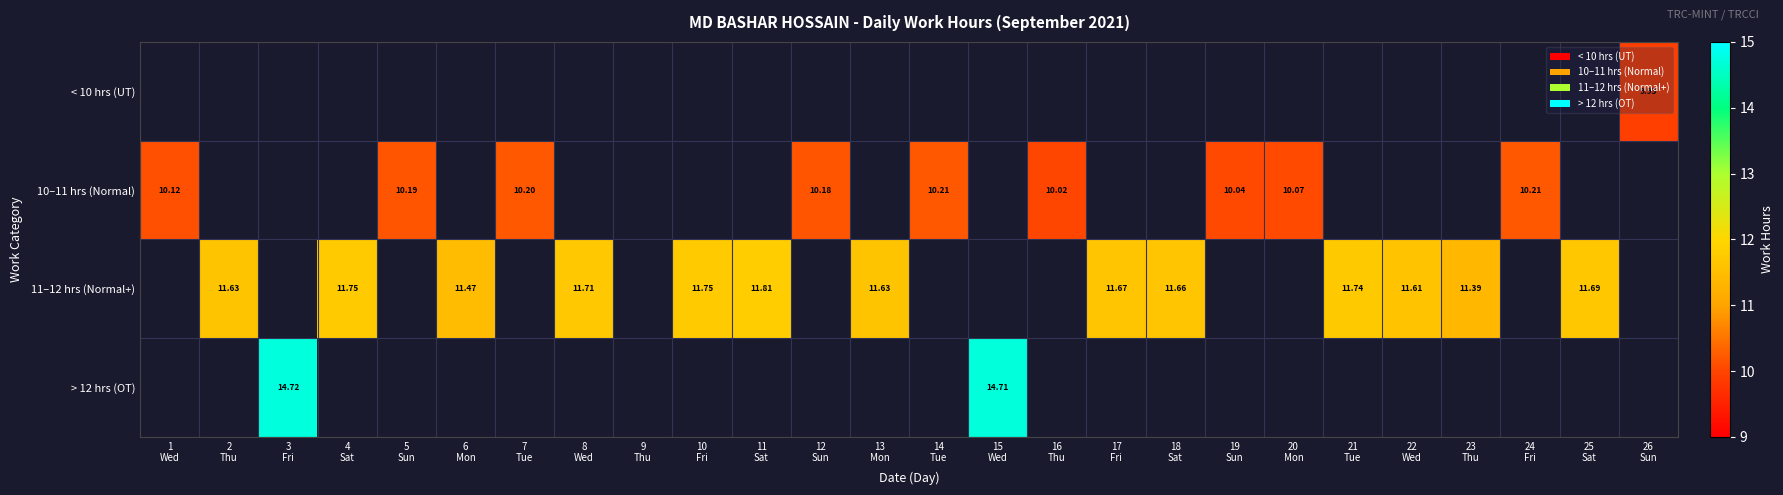

Which series changed the most between 2 Thu and 6 Mon?

11–12 hrs (Normal+)